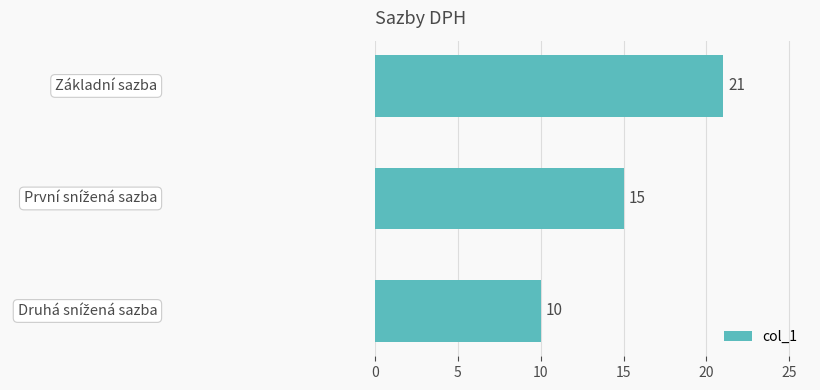

Count the values in the range 10 to 21.

3